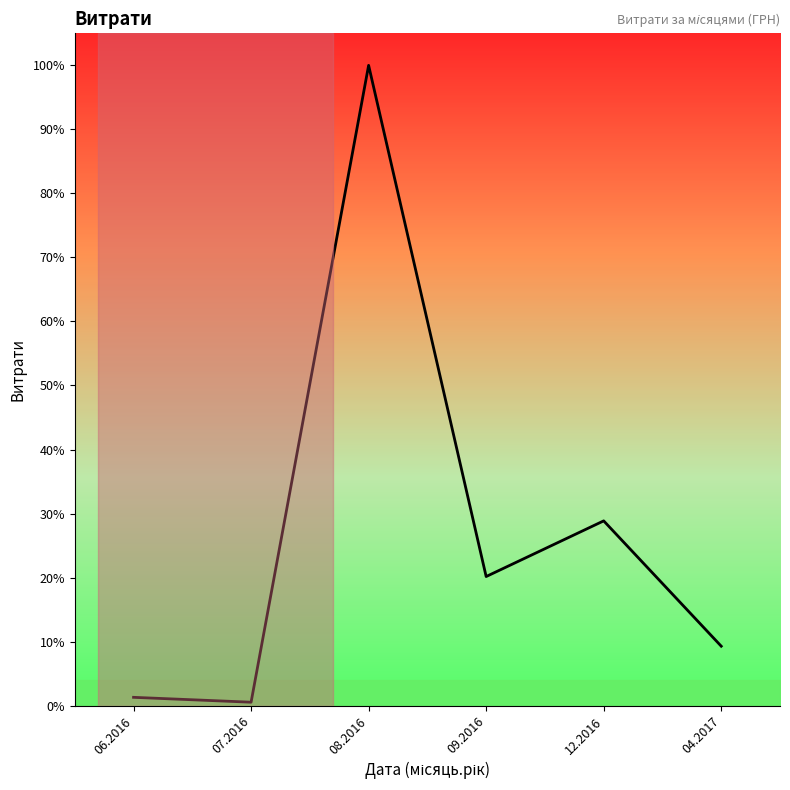

Where is the data nearest to the value 175998?

12.2016